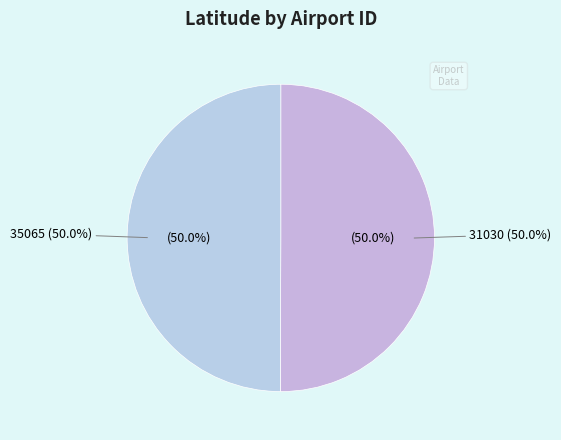

Combined, what portion of the pie is 31030 and 35065?

100.0%